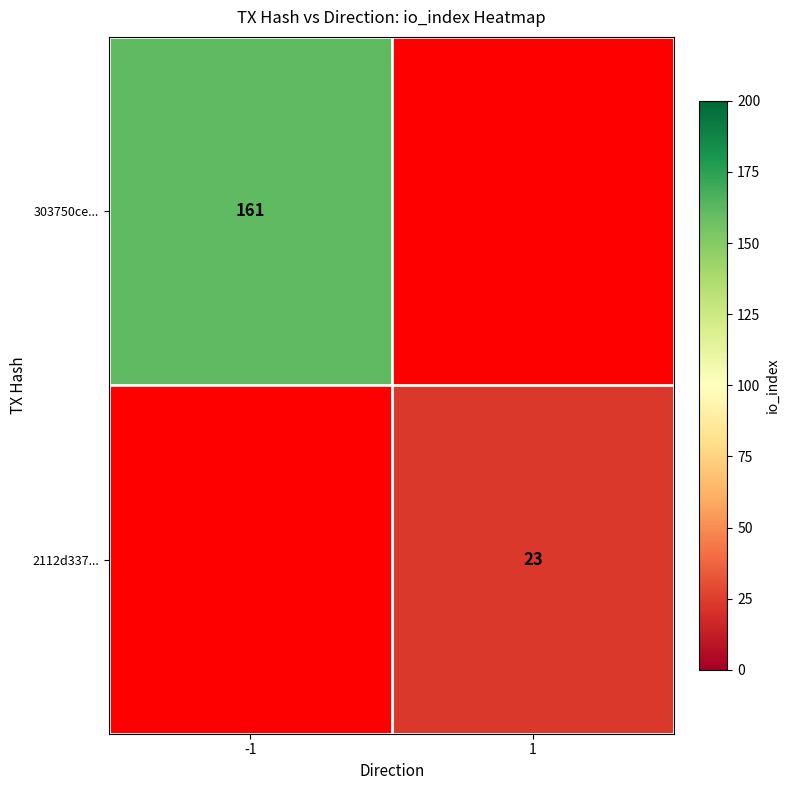

Between 1 and -1, which is larger?

-1